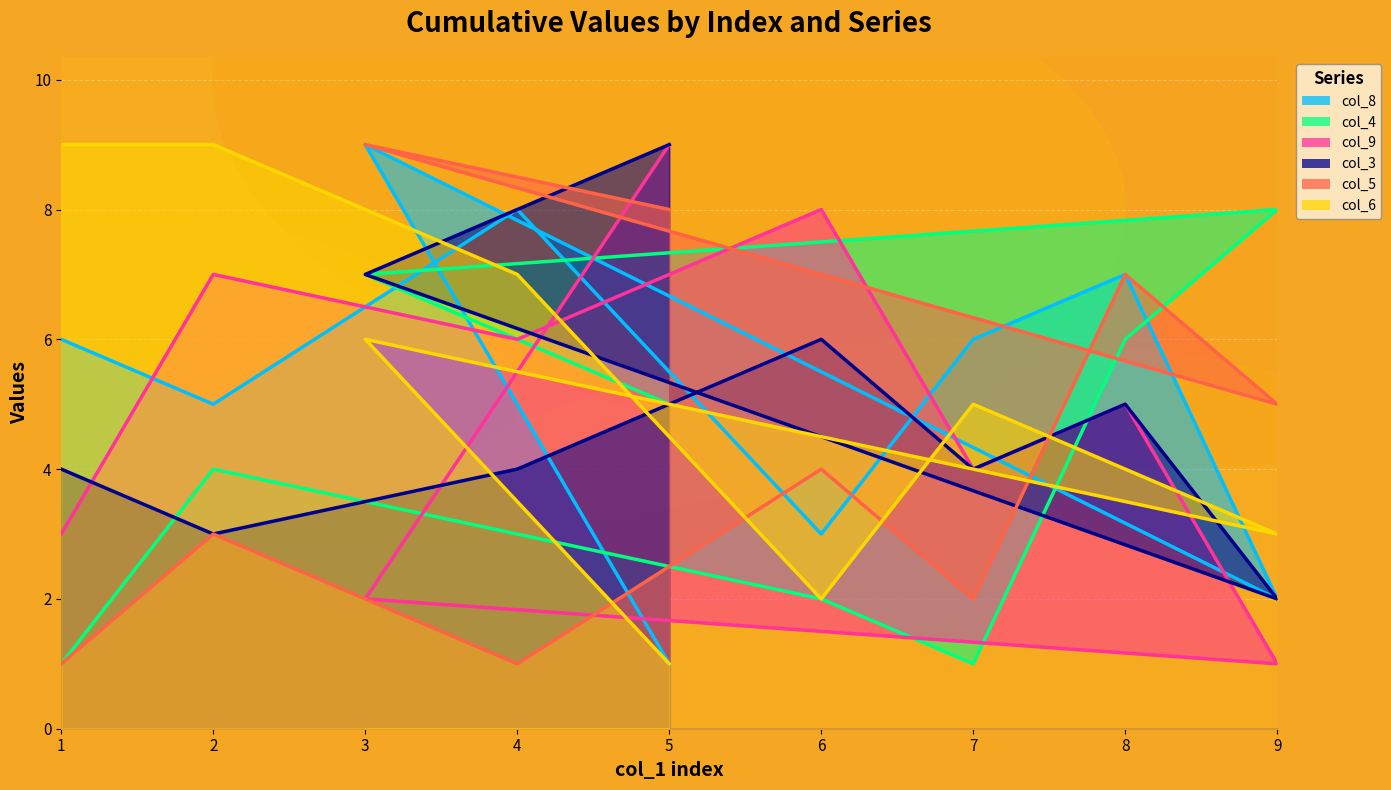

How many values in the col_3 series exceed 4?

4